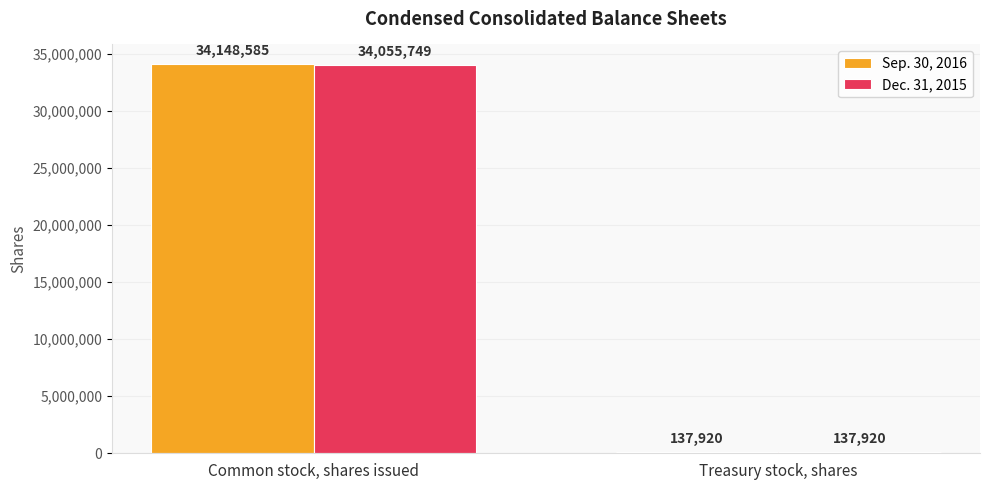

Reading left to right, extract all data points from this chart.

Sep. 30, 2016: 34148585	137920
Dec. 31, 2015: 34055749	137920